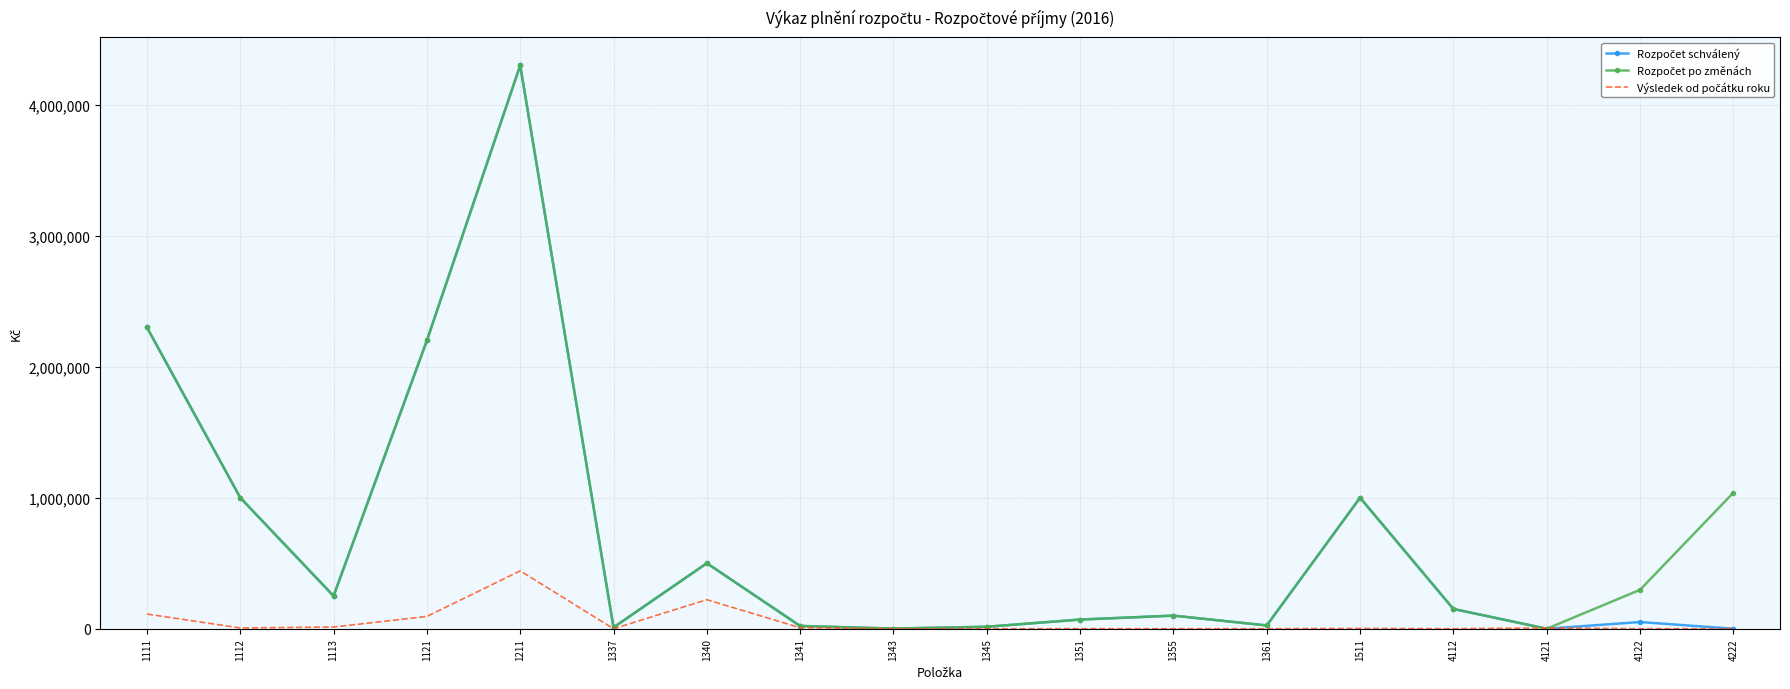

What is the maximum value shown in the chart?

4300000.0